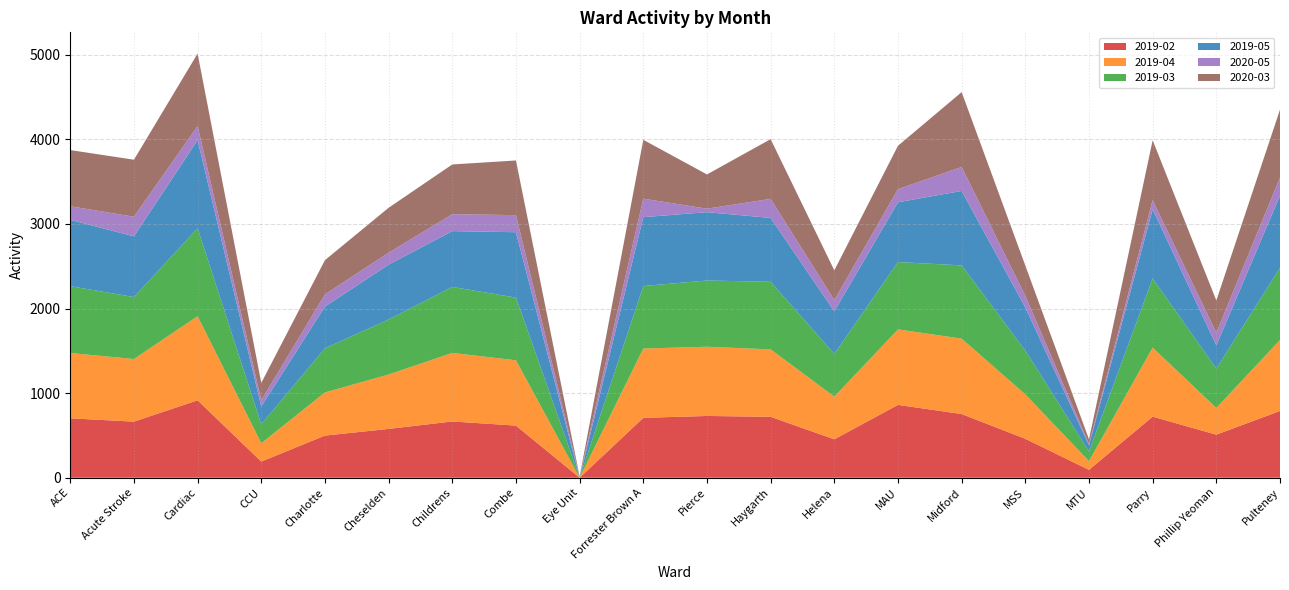

Reading left to right, what are all the values shown in this chart?

2019-02: ACE=702	Acute Stroke=663	Cardiac=915	CCU=191	Charlotte=498	Cheselden=577	Childrens=665	Combe=616	Eye Unit=0	Forrester Brown A=708	Pierce=730	Haygarth=720	Helena=454	MAU=861	Midford=753	MSS=460	MTU=93	Parry=722	Phillip Yeoman=509	Pulteney=789
2019-04: ACE=772	Acute Stroke=740	Cardiac=994	CCU=216	Charlotte=510	Cheselden=643	Childrens=810	Combe=772	Eye Unit=0	Forrester Brown A=819	Pierce=818	Haygarth=797	Helena=504	MAU=892	Midford=891	MSS=525	MTU=103	Parry=816	Phillip Yeoman=315	Pulteney=839
2019-03: ACE=790	Acute Stroke=733	Cardiac=1039	CCU=224	Charlotte=522	Cheselden=650	Childrens=780	Combe=741	Eye Unit=0	Forrester Brown A=739	Pierce=783	Haygarth=799	Helena=505	MAU=796	Midford=866	MSS=518	MTU=114	Parry=817	Phillip Yeoman=466	Pulteney=853
2019-05: ACE=784	Acute Stroke=717	Cardiac=1043	CCU=211	Charlotte=493	Cheselden=649	Childrens=660	Combe=773	Eye Unit=0	Forrester Brown A=814	Pierce=808	Haygarth=755	Helena=504	MAU=707	Midford=880	MSS=510	MTU=73	Parry=818	Phillip Yeoman=274	Pulteney=853
2020-05: ACE=161	Acute Stroke=232	Cardiac=167	CCU=74	Charlotte=144	Cheselden=141	Childrens=200	Combe=202	Eye Unit=15	Forrester Brown A=219	Pierce=41	Haygarth=225	Helena=132	MAU=155	Midford=283	MSS=136	MTU=16	Parry=107	Phillip Yeoman=150	Pulteney=214
2020-03: ACE=664	Acute Stroke=674	Cardiac=856	CCU=205	Charlotte=405	Cheselden=531	Childrens=588	Combe=646	Eye Unit=0	Forrester Brown A=695	Pierce=405	Haygarth=706	Helena=352	MAU=513	Midford=885	MSS=359	MTU=55	Parry=709	Phillip Yeoman=381	Pulteney=803